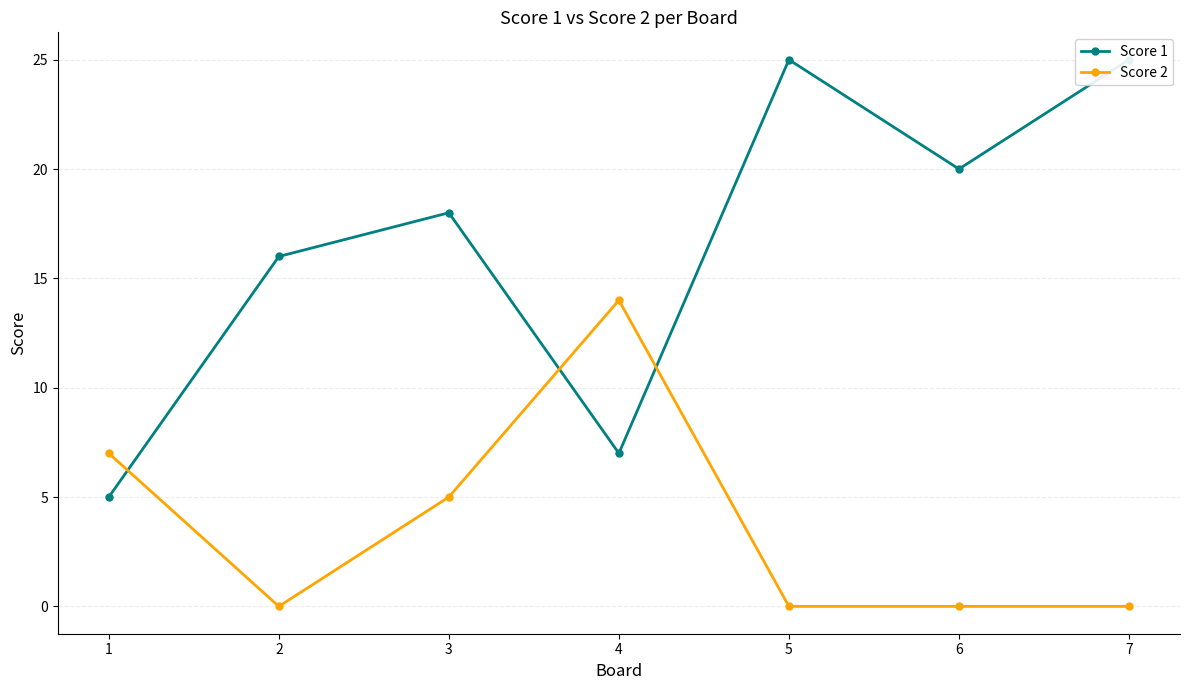

At which category is the sum across all series the highest?

5